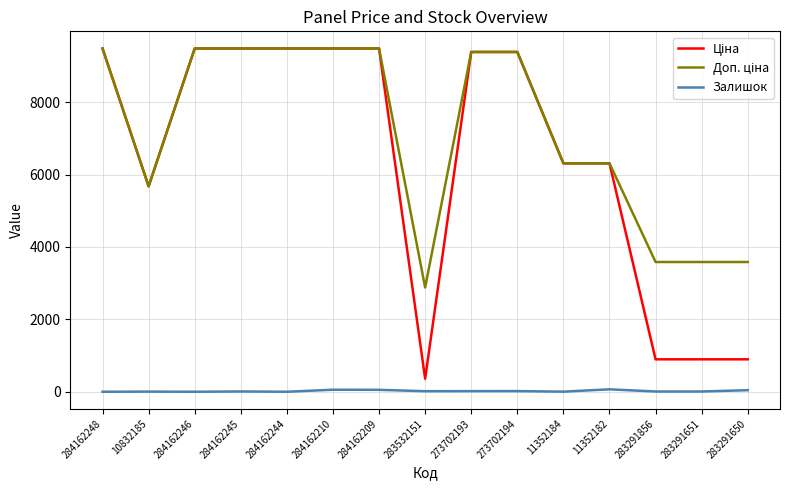

What is the difference between the highest and lowest values at 284162246?

9480.1